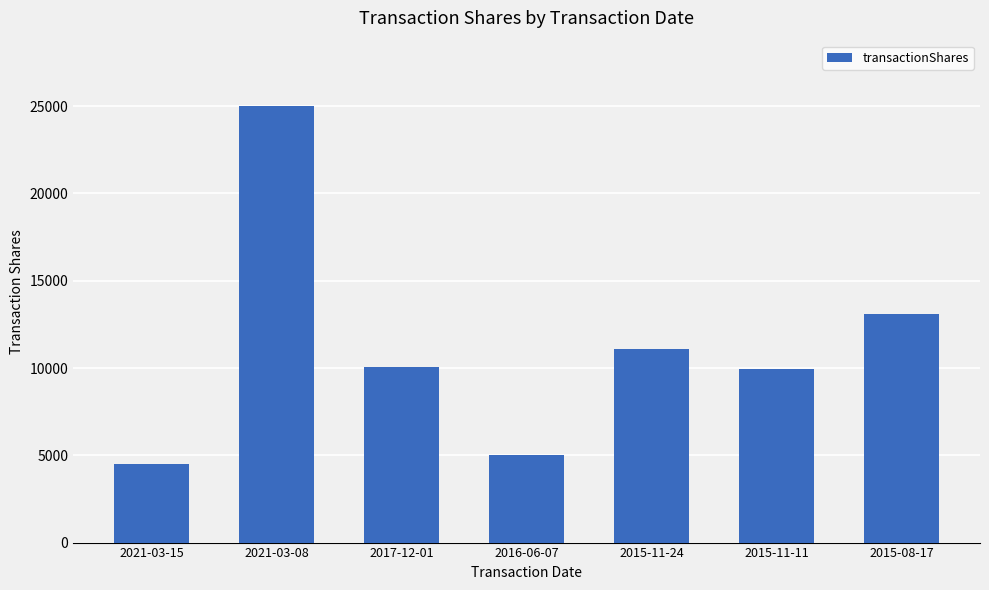

What is the minimum value shown in the chart?

4500